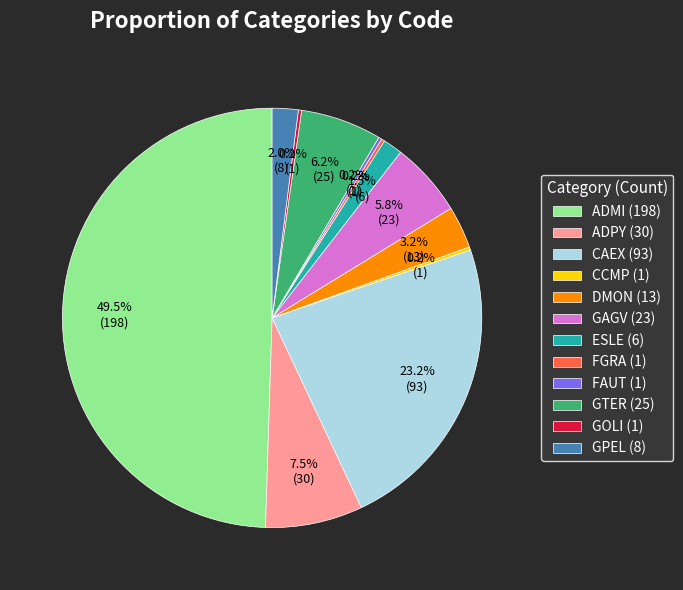

Does CAEX (93) account for over 50% of the chart?

No